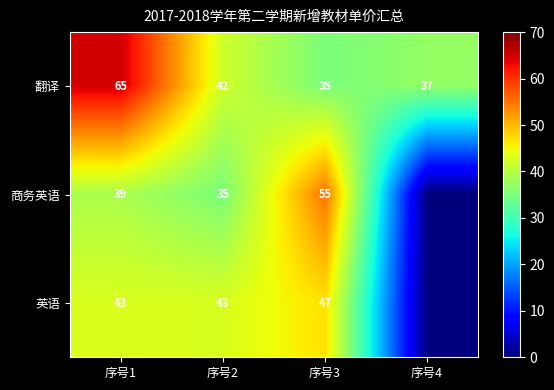

At how many categories does at least one series exceed 4?

4